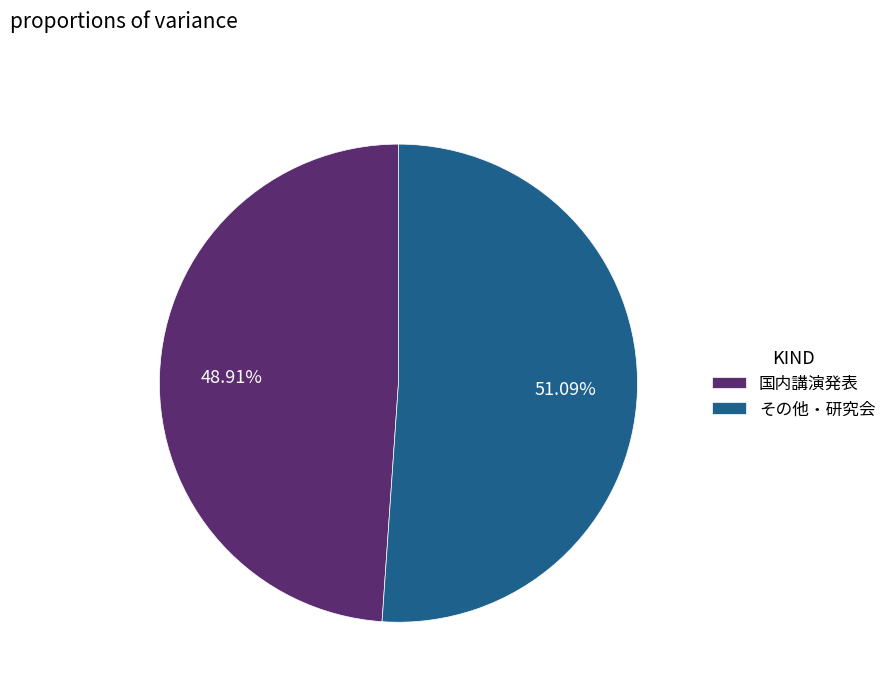

What is the largest slice in the pie chart?

その他・研究会